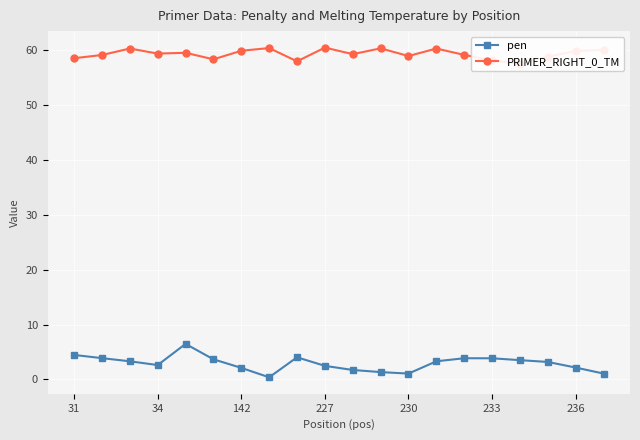

What is the maximum value for pen?

6.5